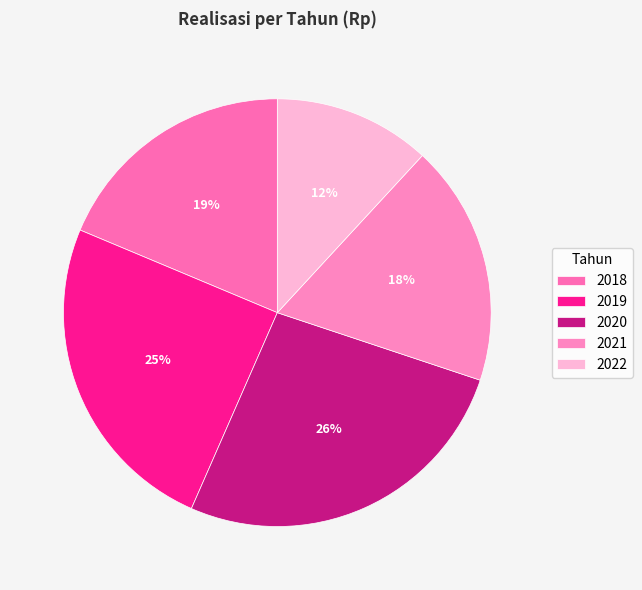

To the nearest percent, what percentage of the pie is 2021?

18%